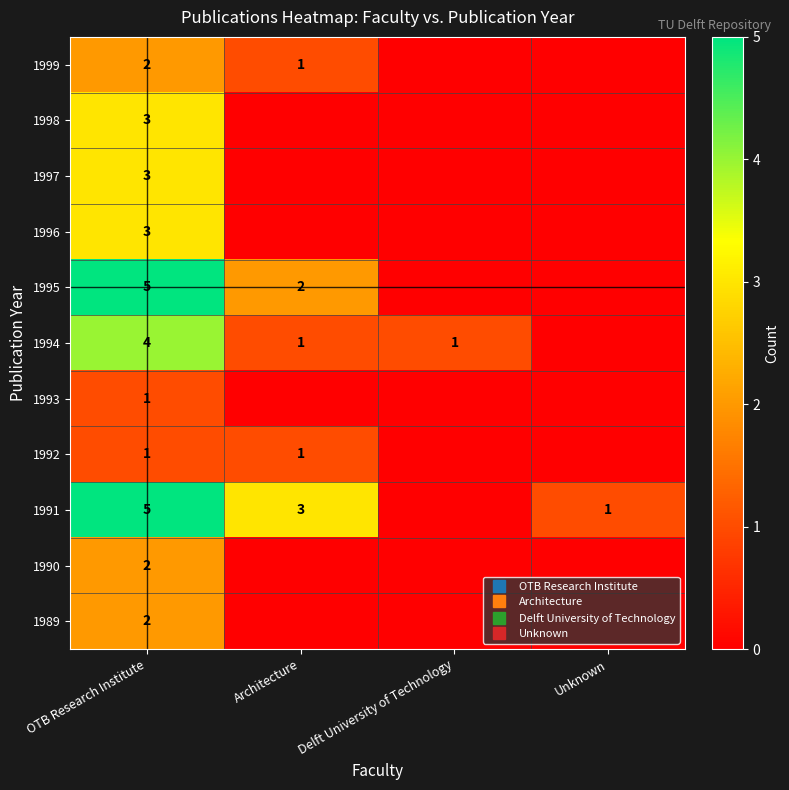

What value does the 1998 series have at OTB Research Institute?

3